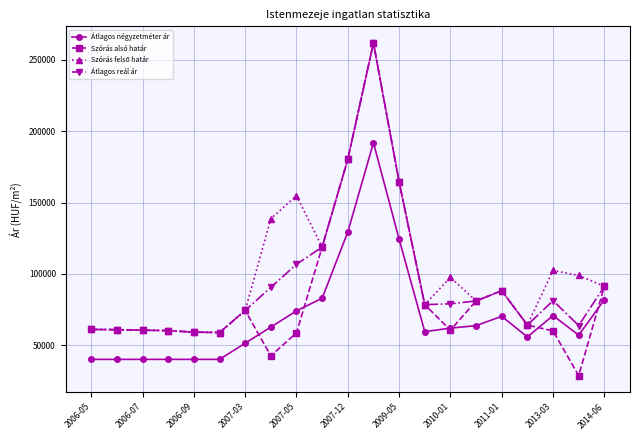

True or false: Átlagos reál ár has more than 2 points higher than both neighbors.

True